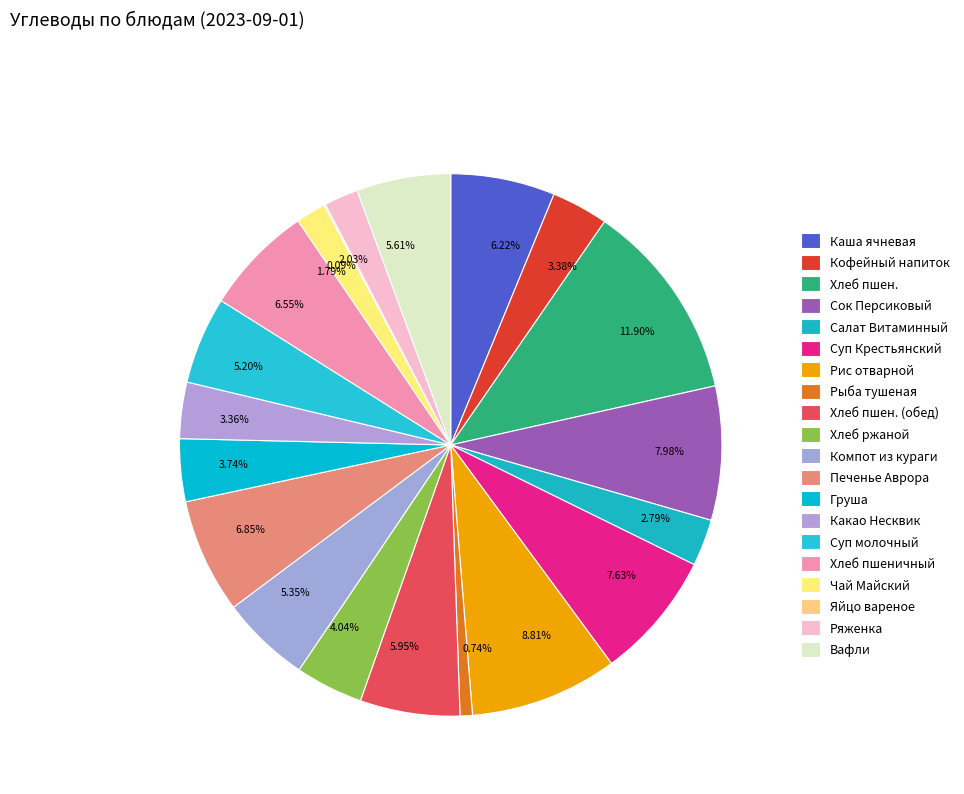

Between 0.74% and 6.85%, which is larger?

6.85%